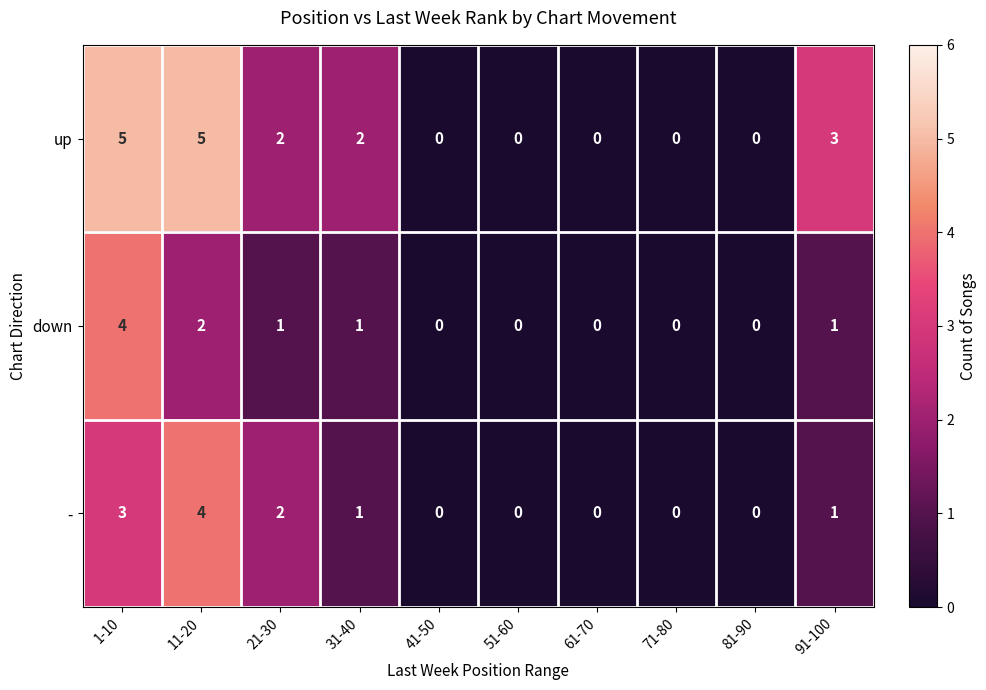

What is the highest value of the up series?

5